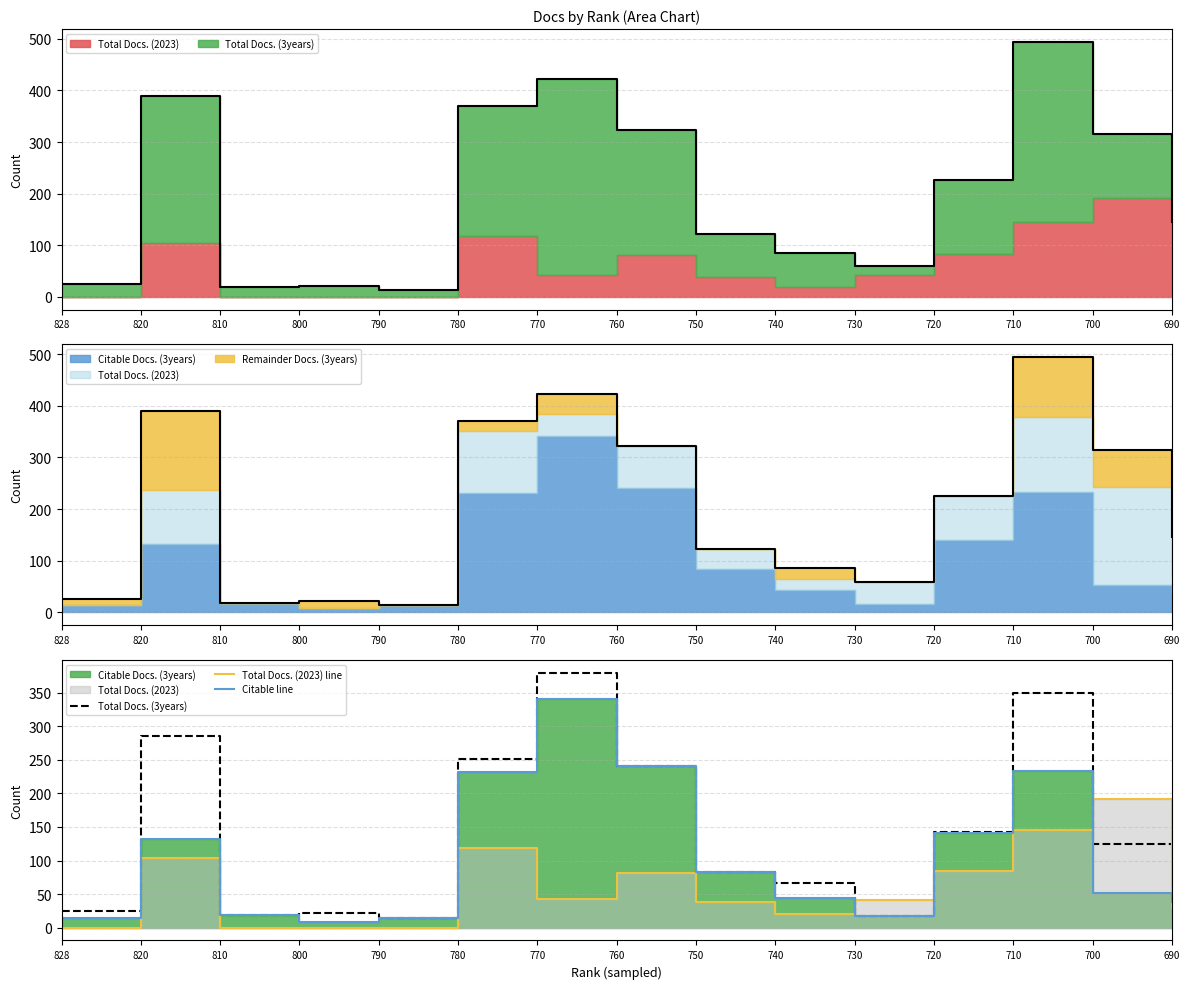

True or false: Total Docs. (3years) has a value of 5 at 810.

False